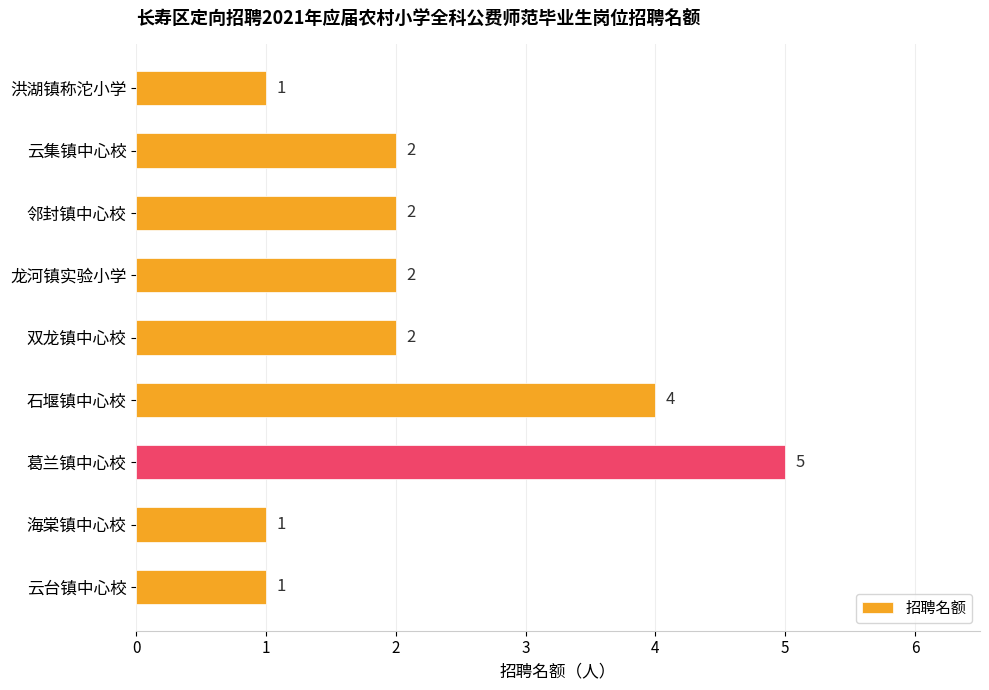

Count the values in the range 1 to 2.

7